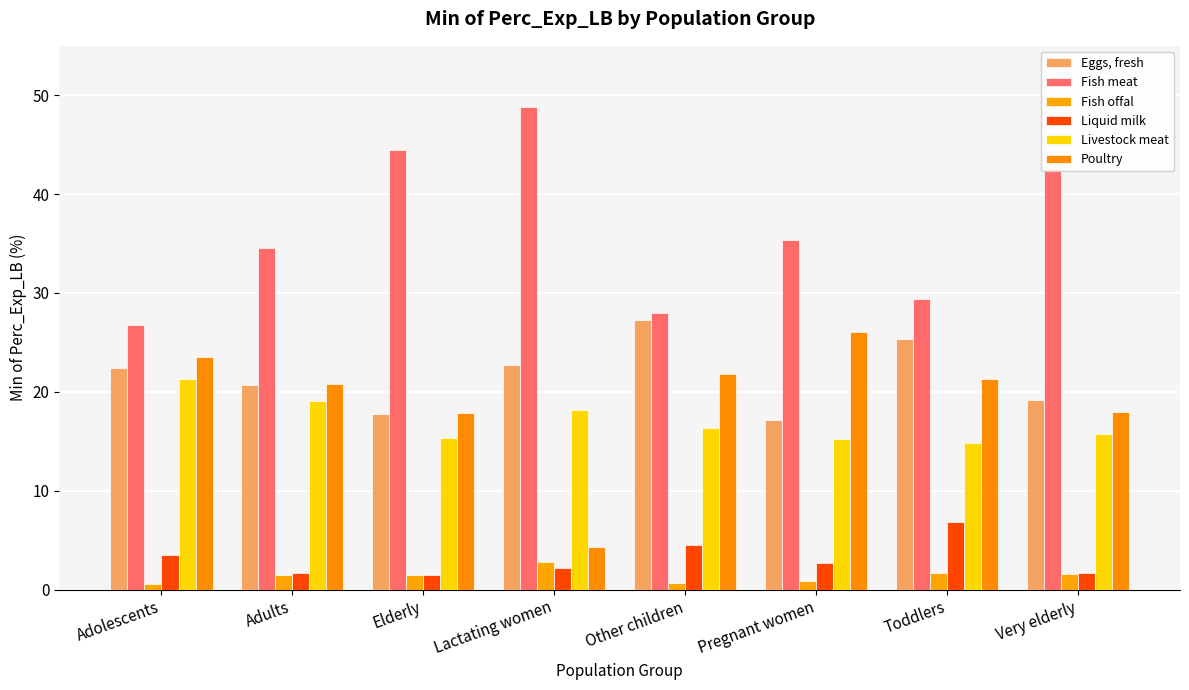

What is the lowest value of the Fish meat series?

26.7